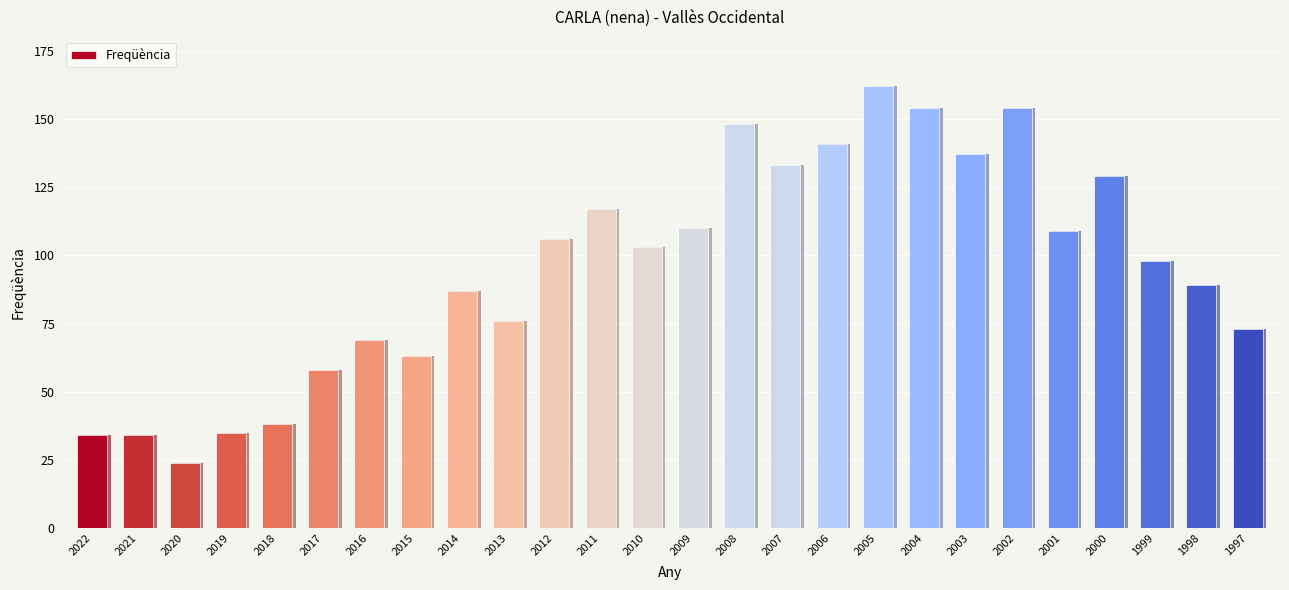

What is the value of the 9th bar from the left?

87